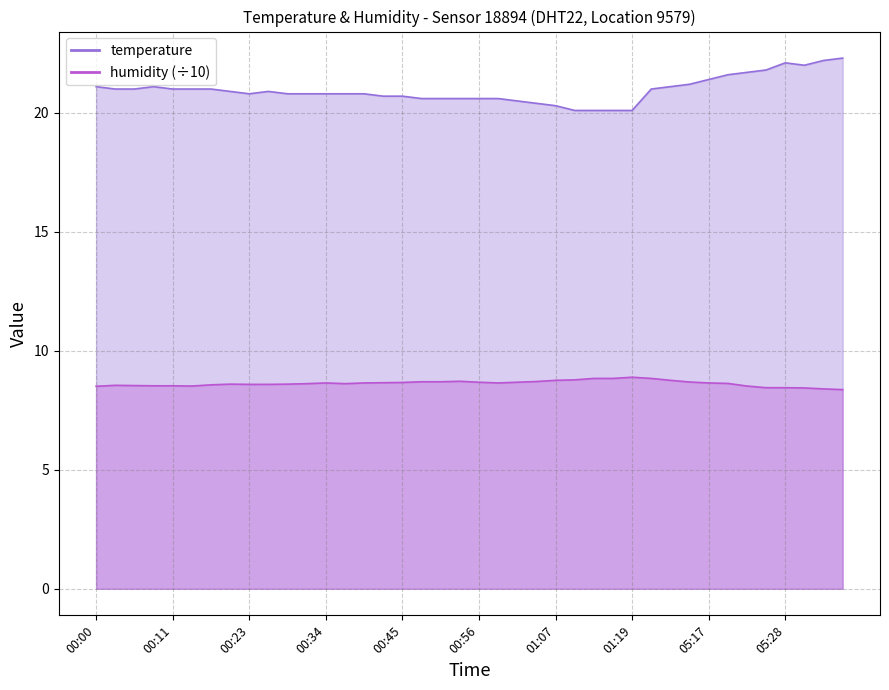

True or false: humidity and temperature intersect in this chart.

False